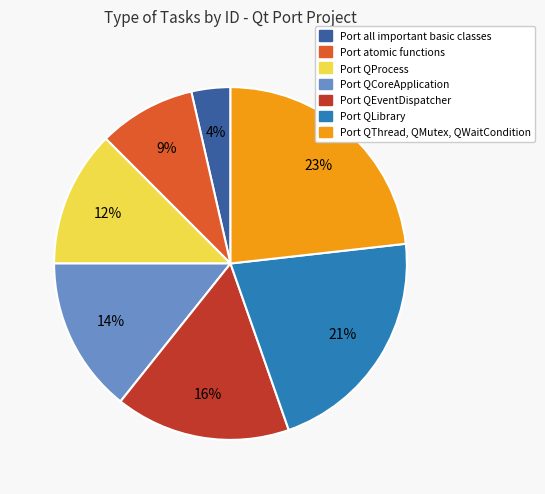

Which slice is the largest?

Port QThread, QMutex, QWaitCondition